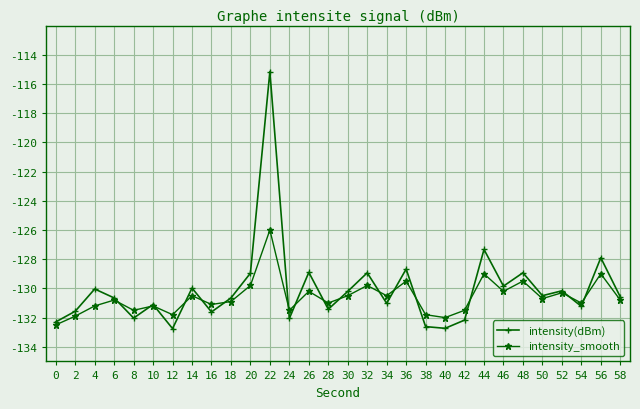

Where is intensity(dBm) nearest to the value -123?

44